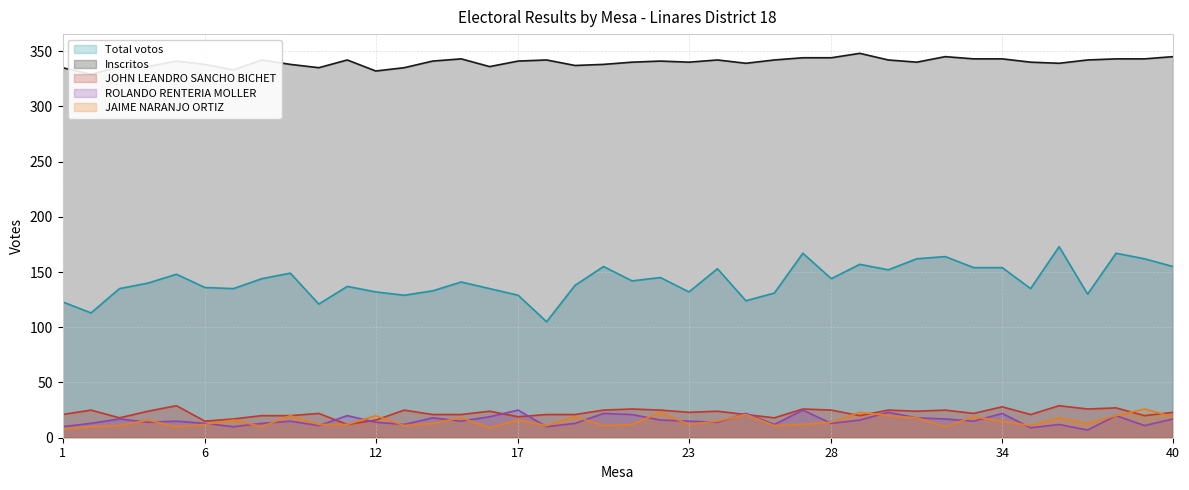

What is the total value across all series at 13?

512